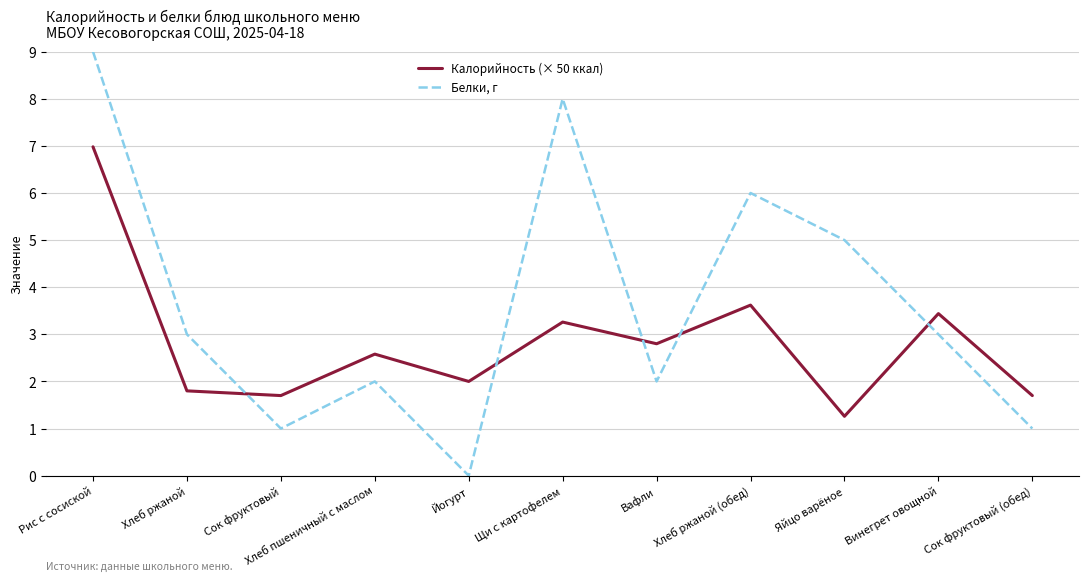

The value of Калорийность (× 50 ккал) at Хлеб ржаной is 2.8. True or false?

False